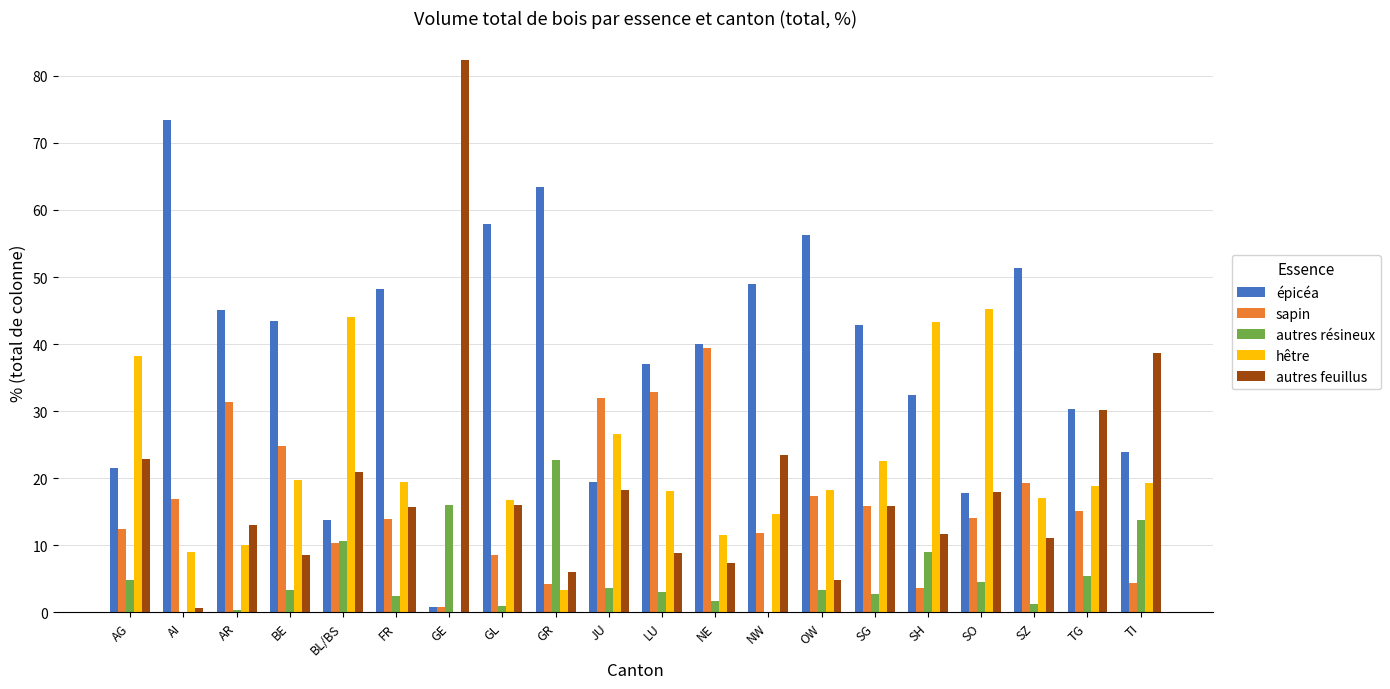

What is the sum of the autres feuillus values at GR and AG?

29.0